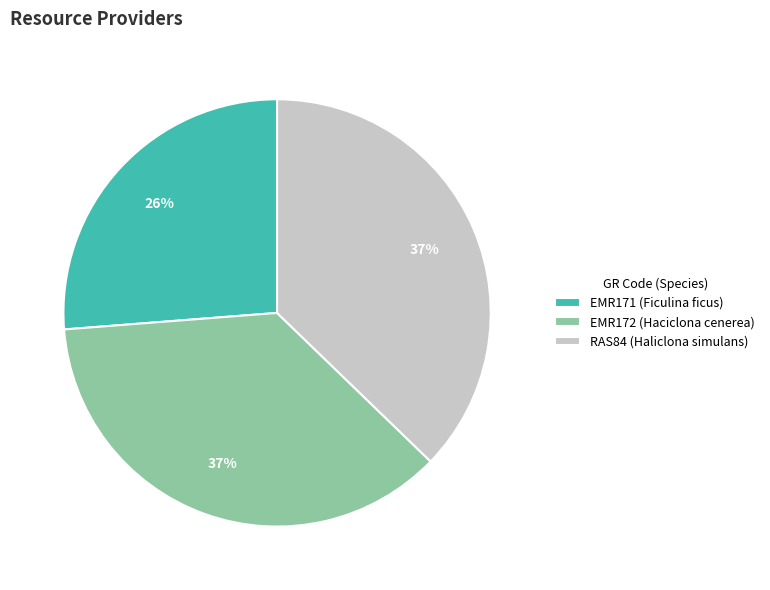

True or false: RAS84 (Haliclona simulans) accounts for 31% of the total.

False